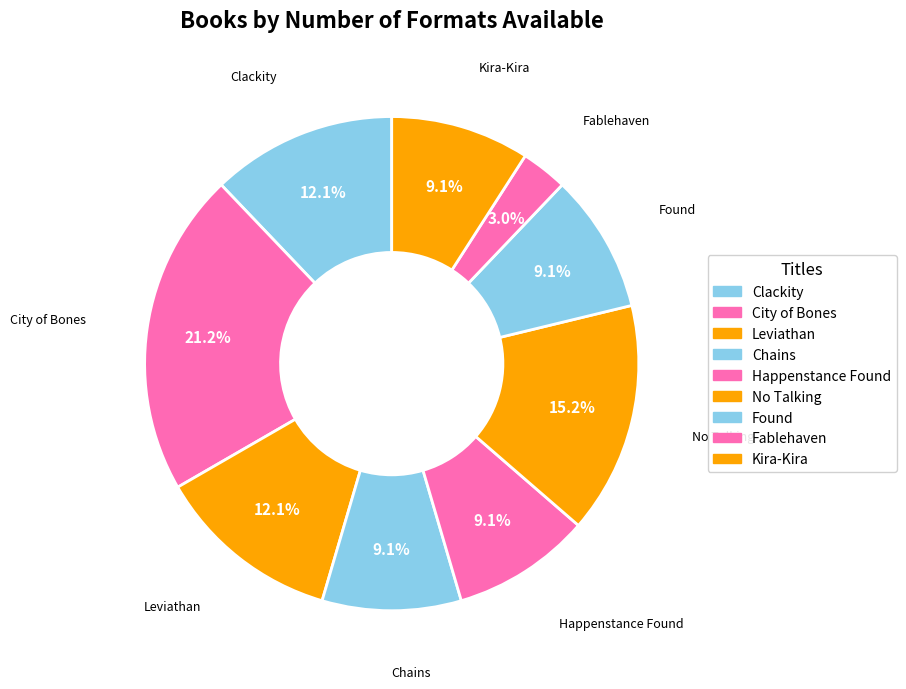

Is it true that City of Bones is 6% of the pie?

False